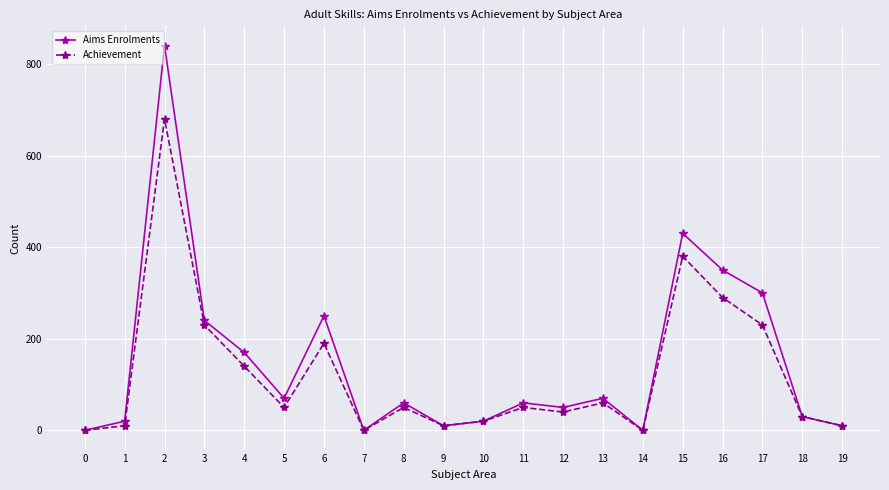

What is the difference between the maximum and minimum values in the Achievement series?

680